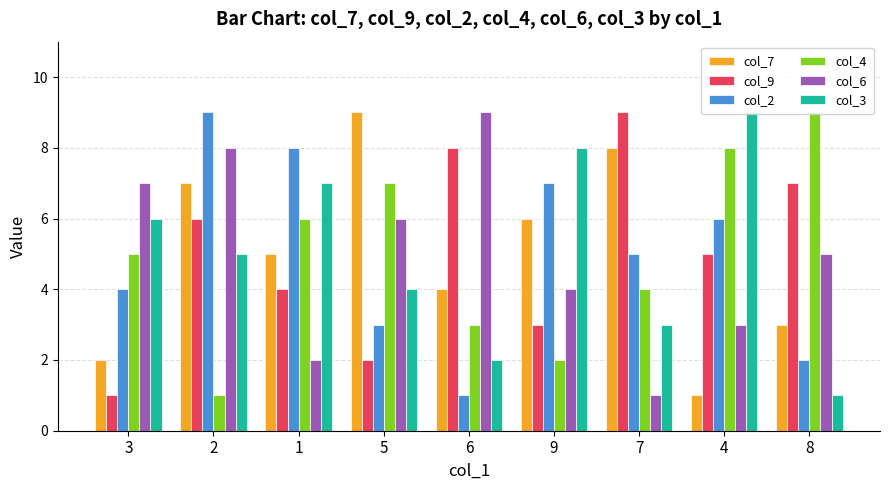

Is the value of col_2 at 6 greater than the value of col_7 at 7?

No